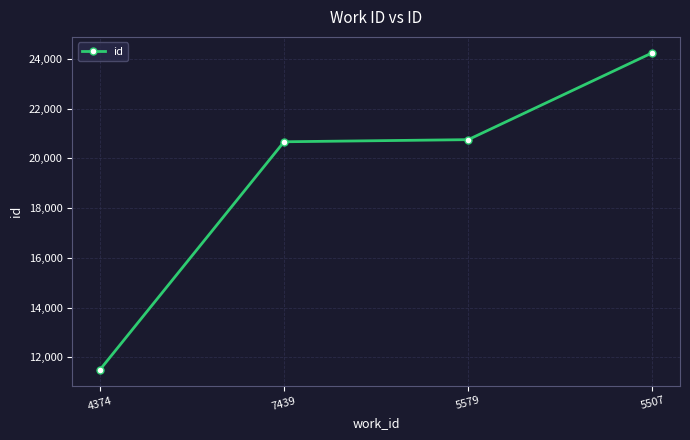

The chart shows a value of 24244 at 5507. True or false?

True